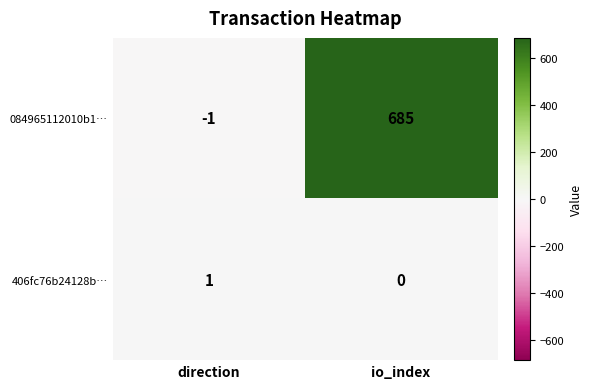

Which series has the largest range (max minus min)?

084965112010b1…